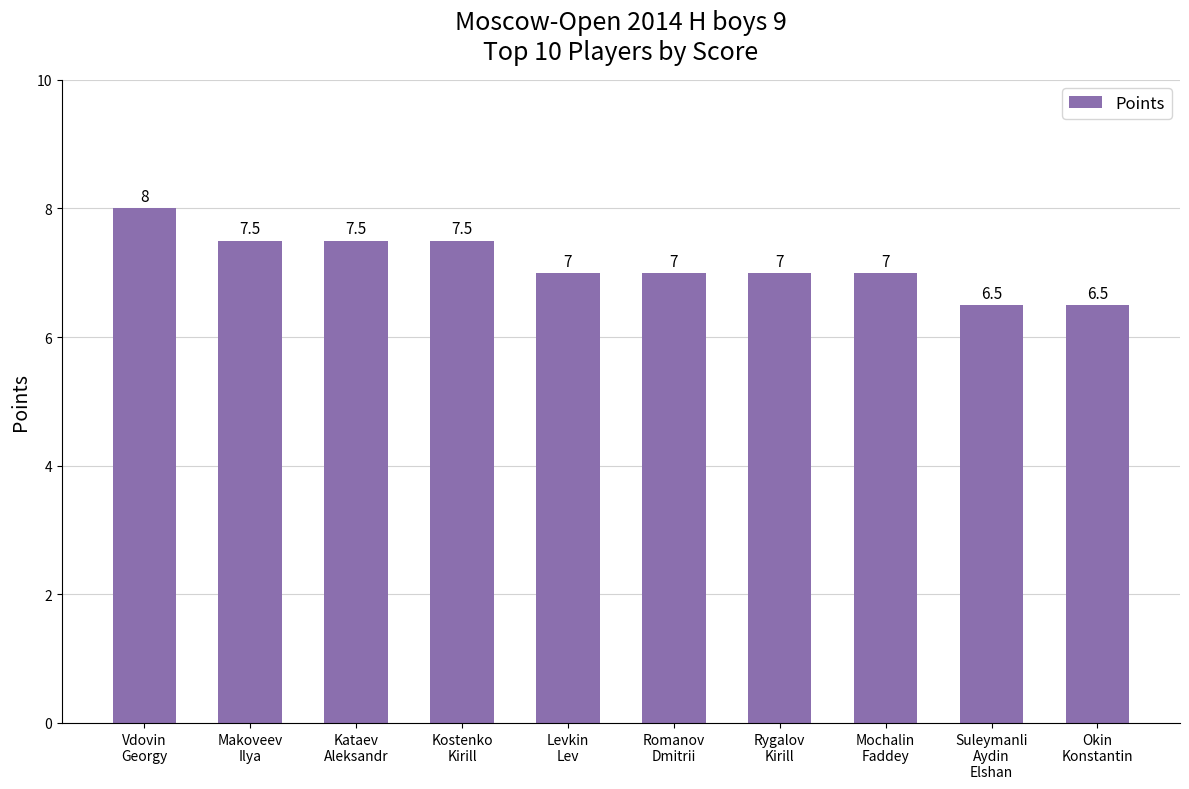

What is the minimum value shown in the chart?

6.5